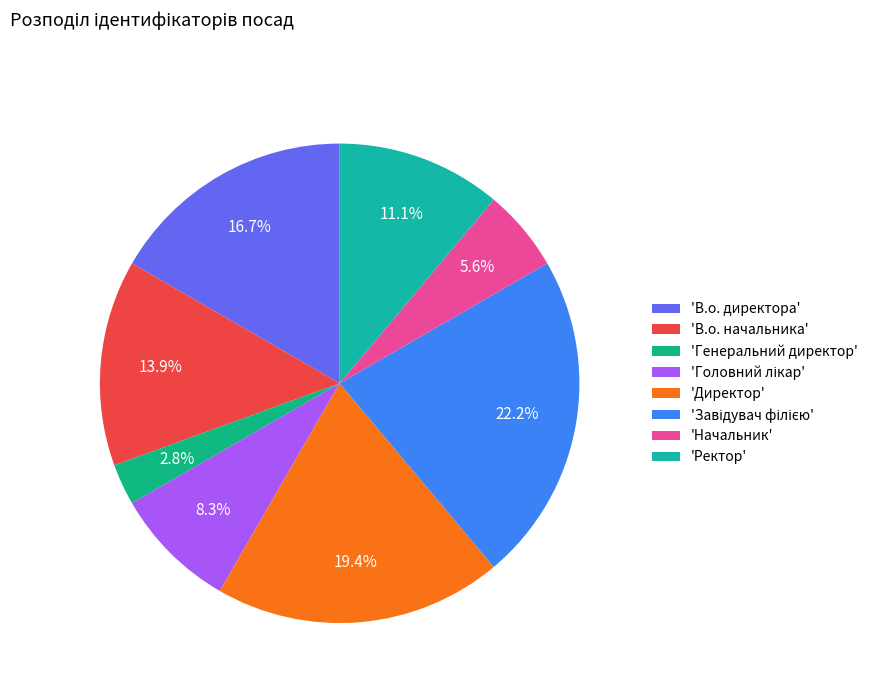

Rank the categories by value from highest to lowest.

Завідувач філією, Директор, В.о. директора, В.о. начальника, Ректор, Головний лікар, Начальник, Генеральний директор